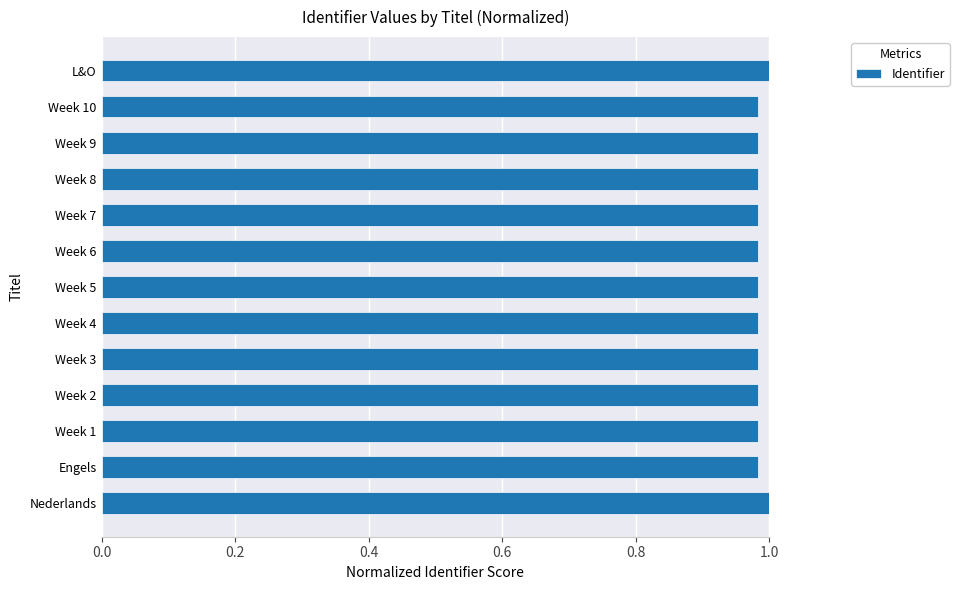

Is it true that the value at Week 4 is 1.5?

False